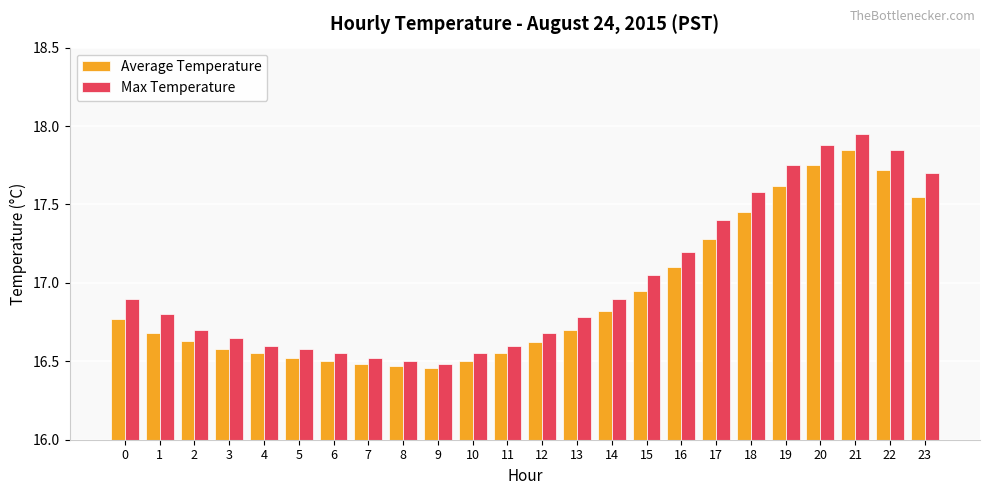

At which category is the sum across all series the highest?

21